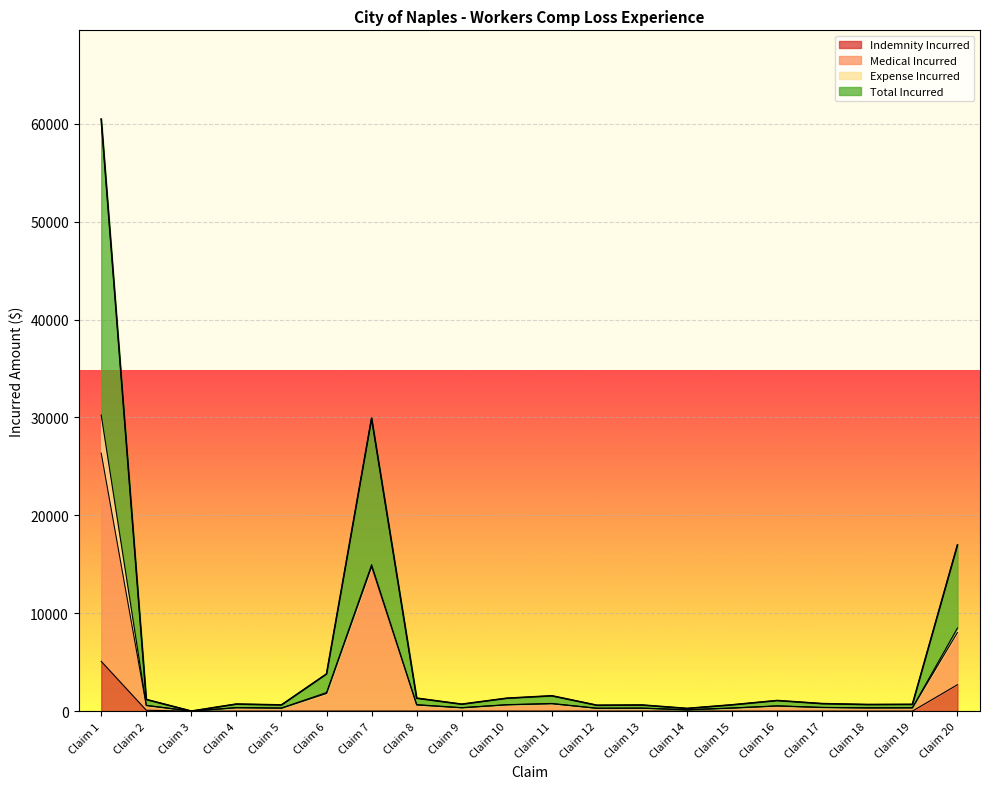

The Indemnity Incurred series shows 0.0 at Claim 17. True or false?

True